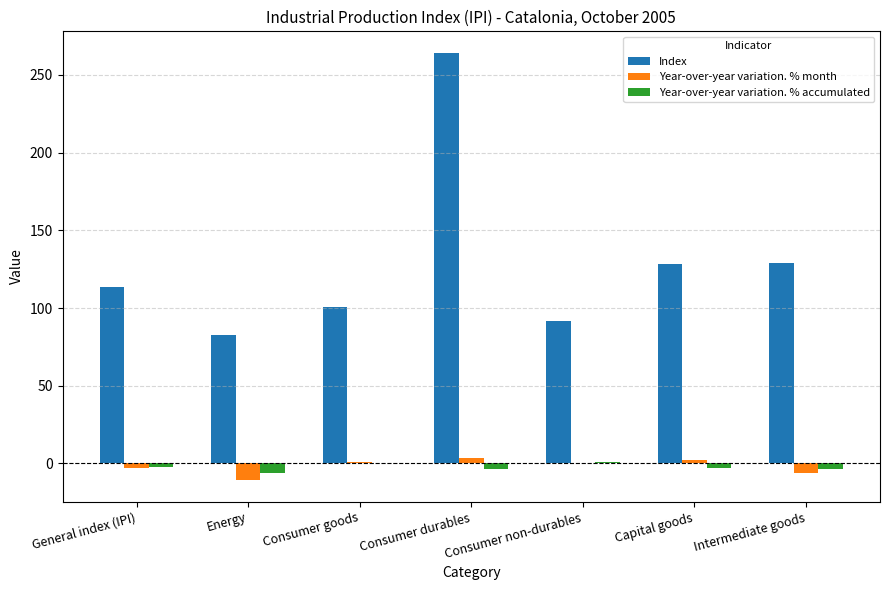

Which series changed the most between Consumer goods and Consumer durables?

Index